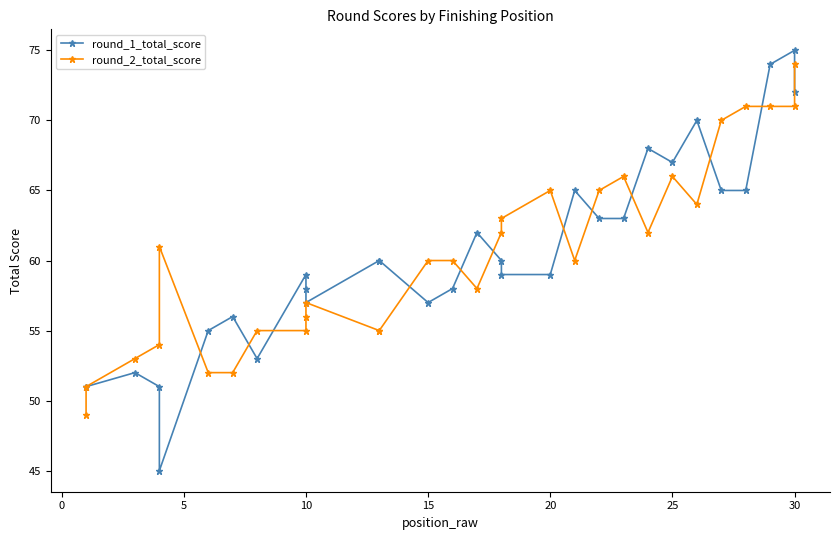

The value of round_1_total_score at −5 is 32. True or false?

False